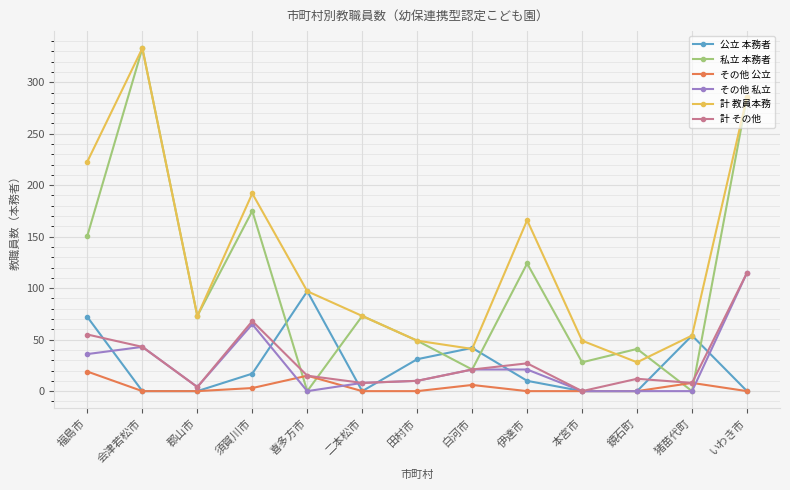

Between which two adjacent categories do 私立 本務者 and 公立 本務者 first intersect?

須賀川市 and 喜多方市